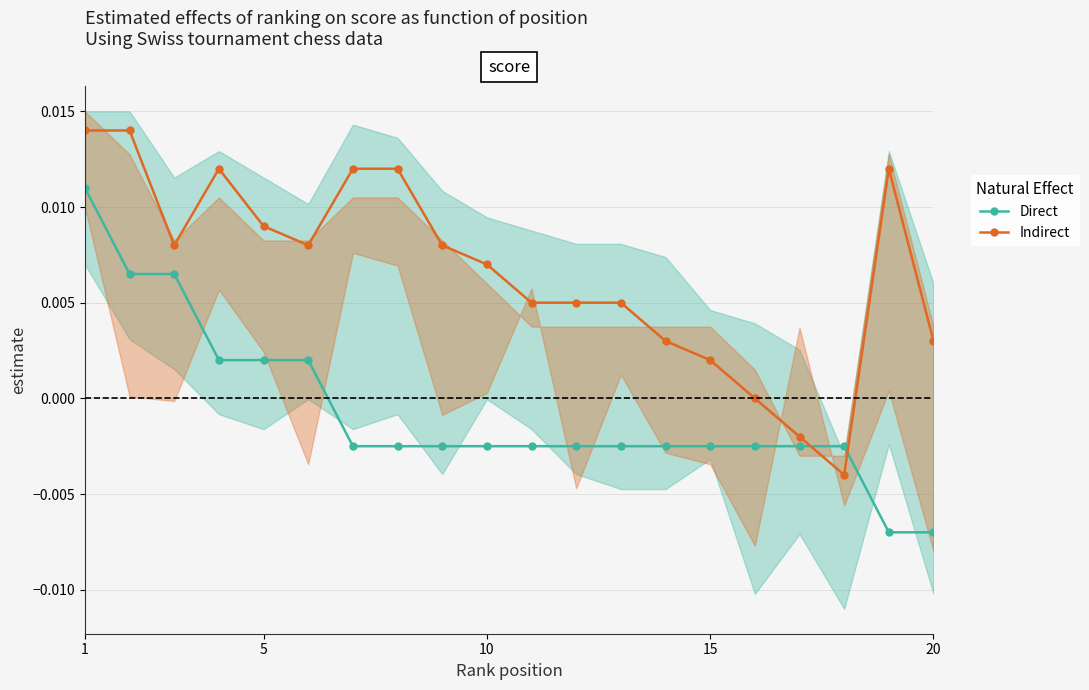

List the series in order of their overall mean, highest first.

Indirect, Direct